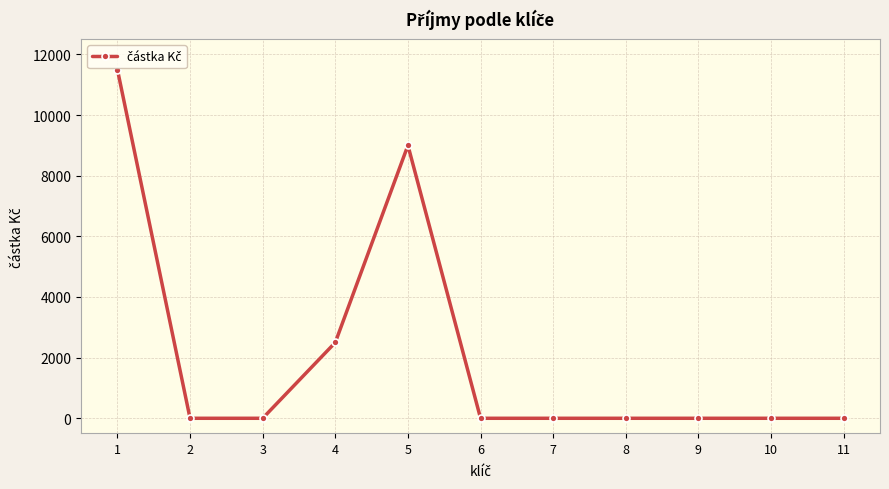

What is the approximate value at 4, to the nearest 100?

2500